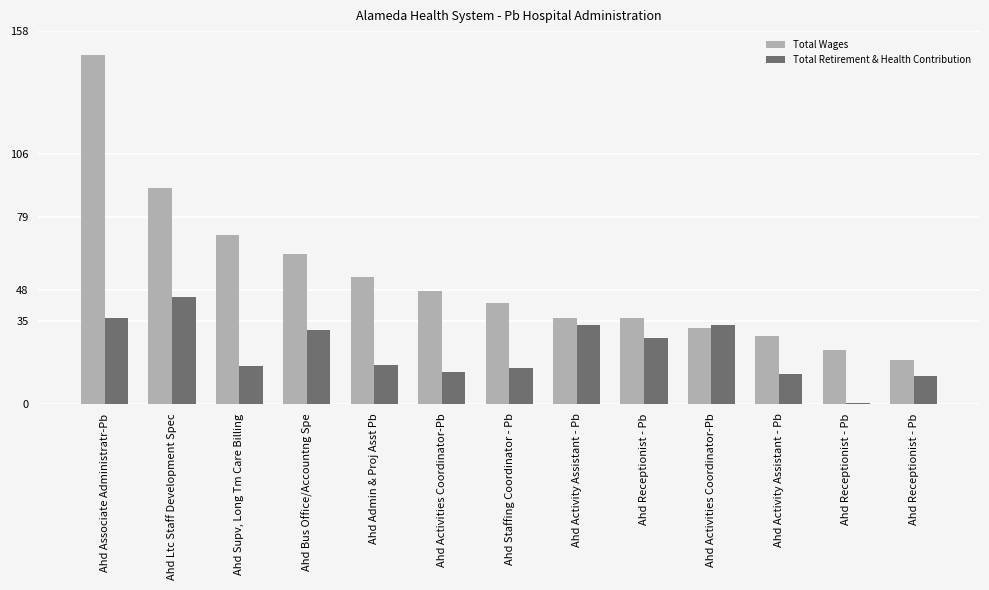

True or false: Total Wages has a value of 28567 at Ahd Activity Assistant - Pb.

True